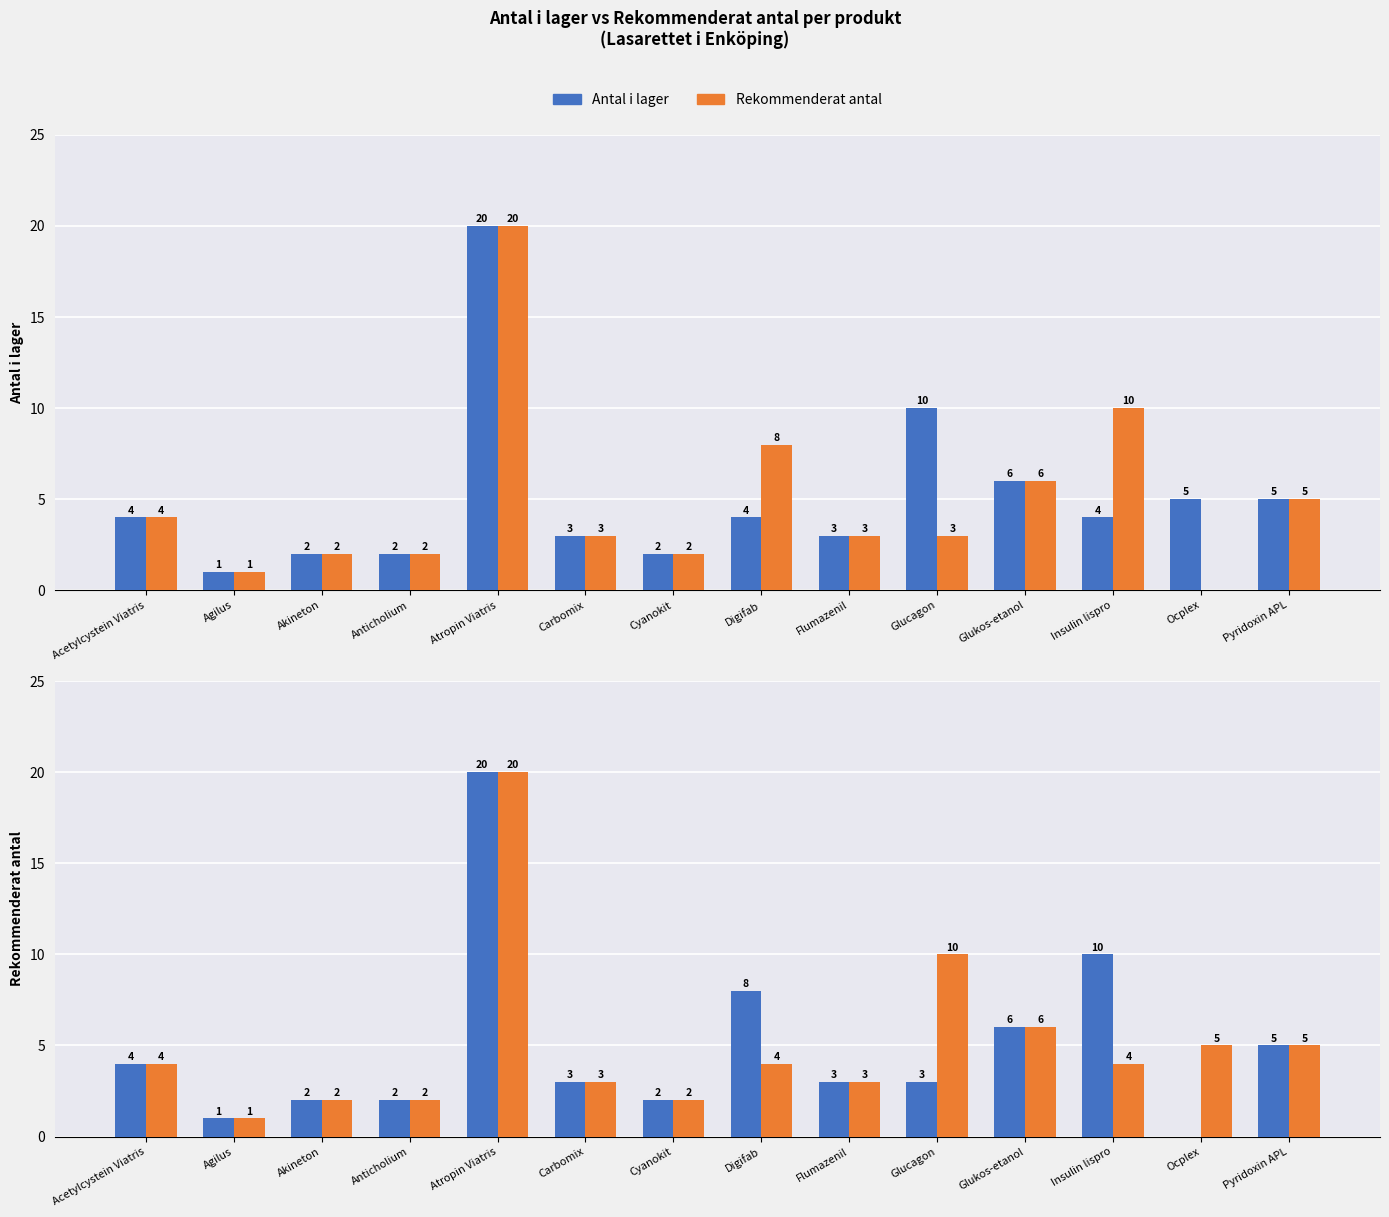

What is the approximate value of Antal i lager at Anticholium?

2